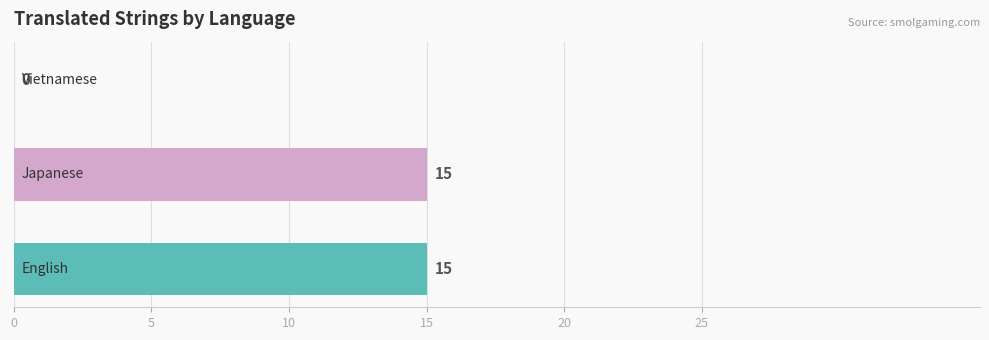

What is the maximum value shown in the chart?

15